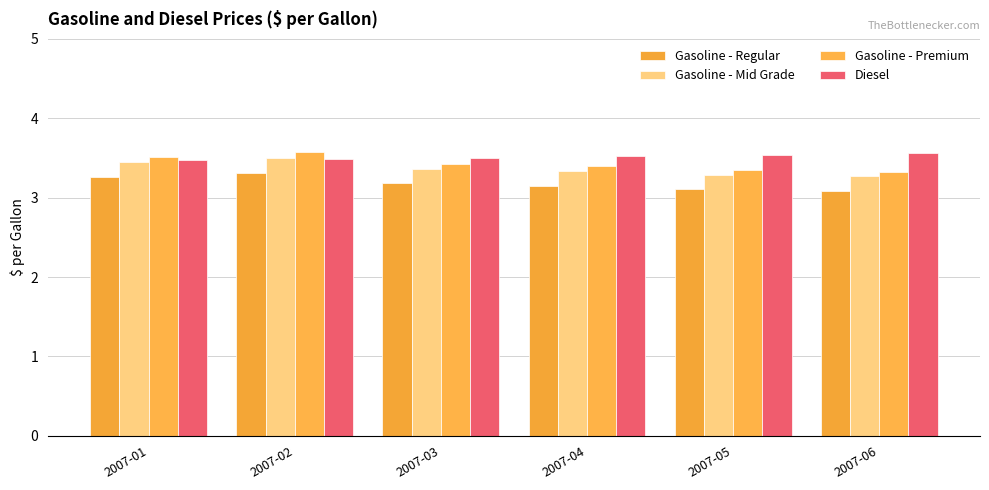

Is the value of Gasoline - Regular at 2007-02 greater than the value of Gasoline - Mid Grade at 2007-05?

Yes